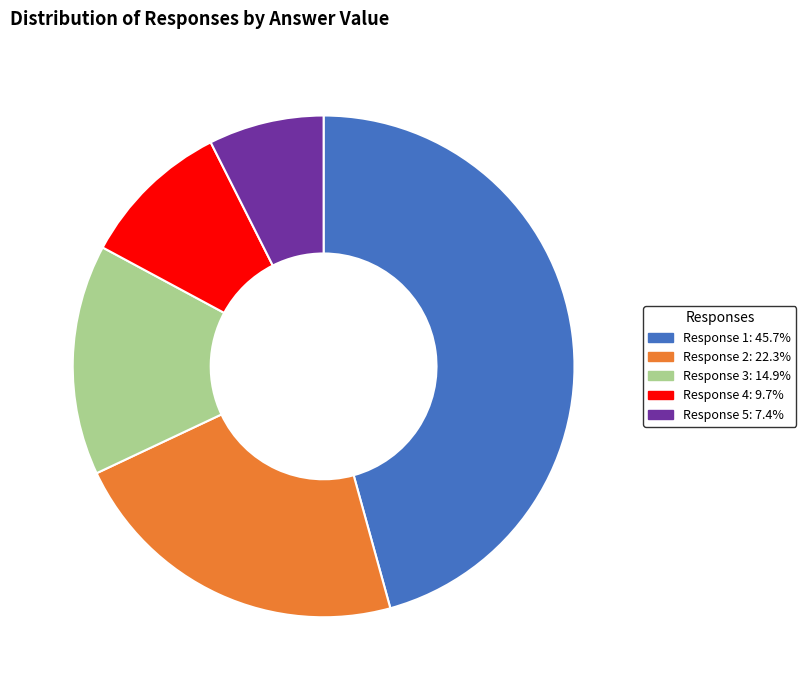

Count the number of slices in the pie.

5